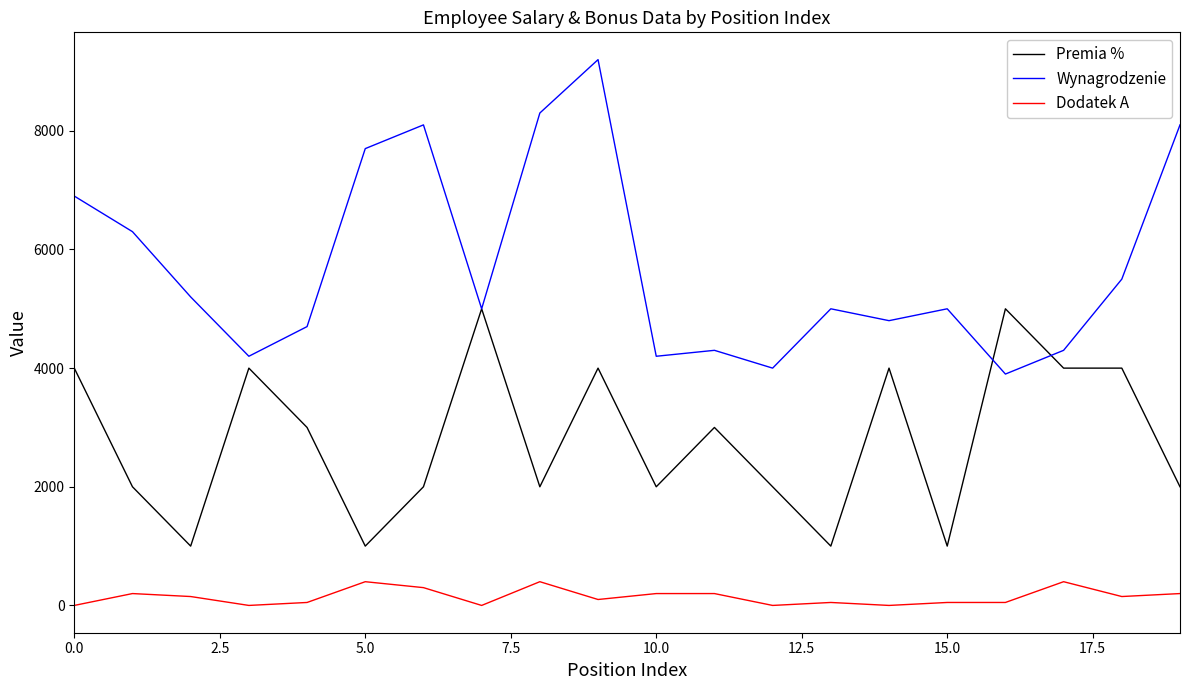

What is the maximum value for Premia %?

5000